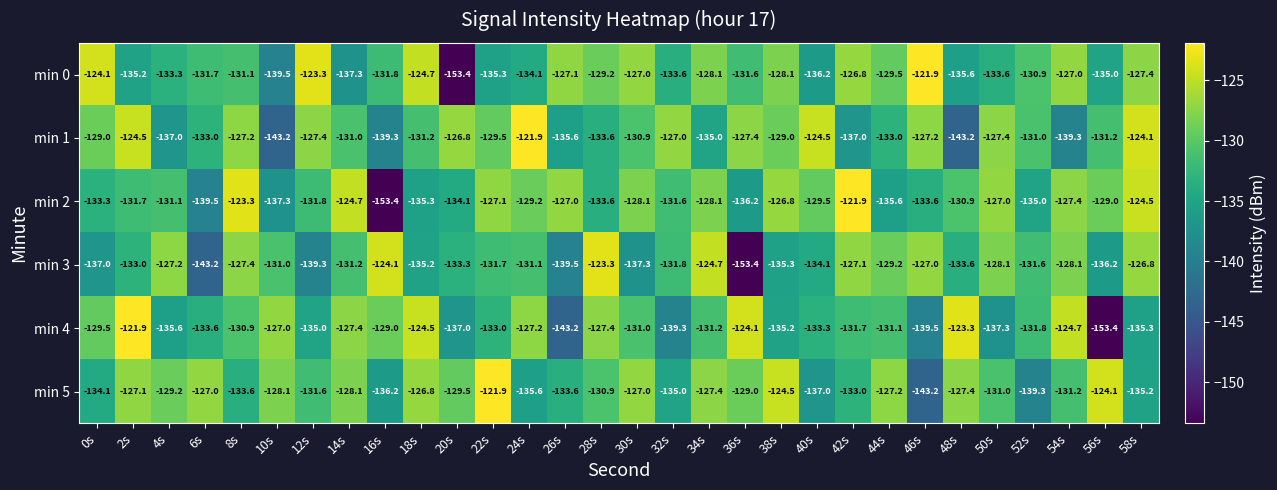

What is the spread (max minus min) of values at 58s?

11.2